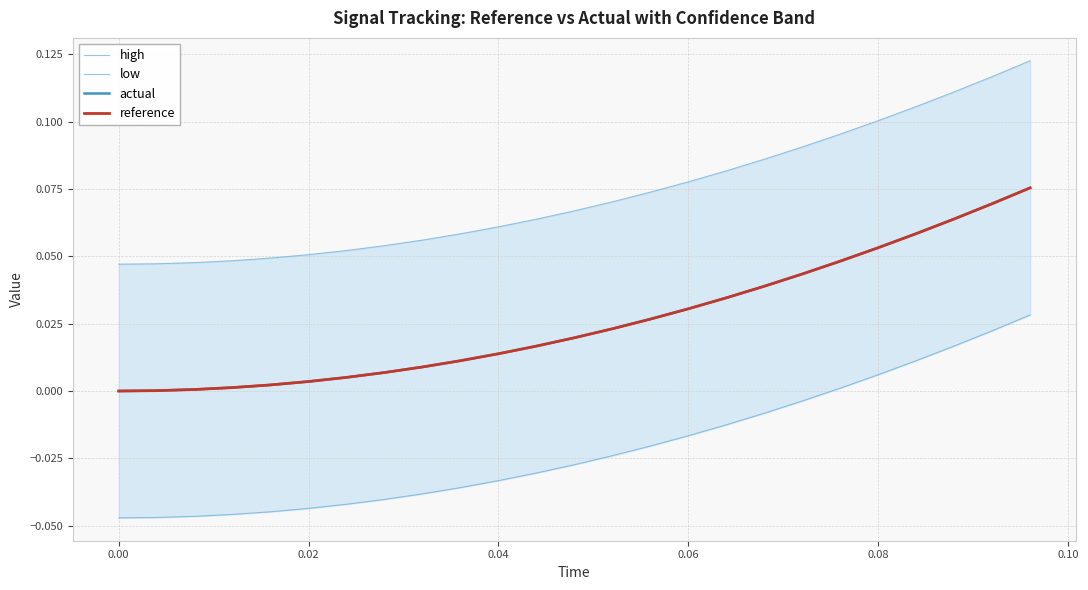

What are all the series names shown in the legend?

high, low, actual, reference